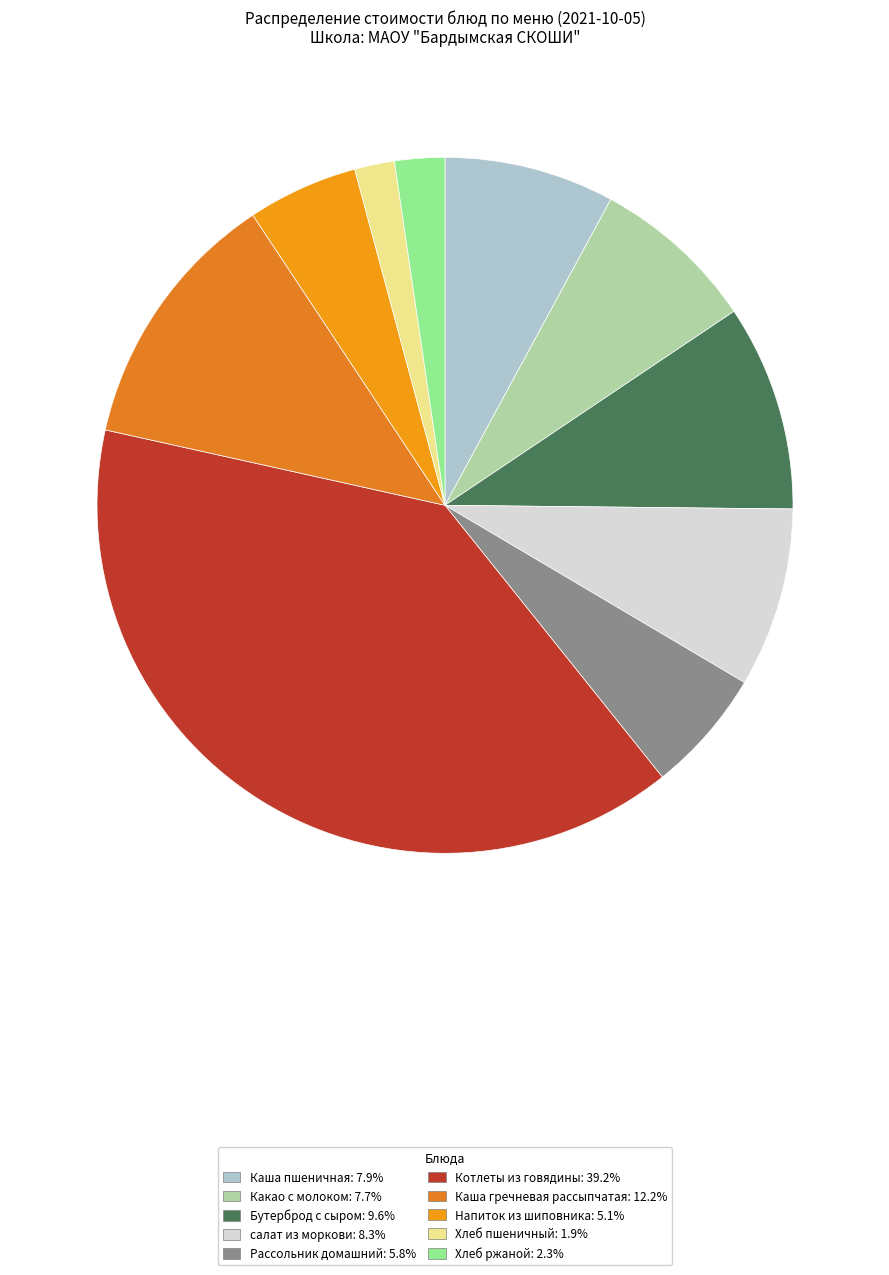

What percentage do Каша гречневая рассыпчатая and Рассольник домашний together represent?

18.0%